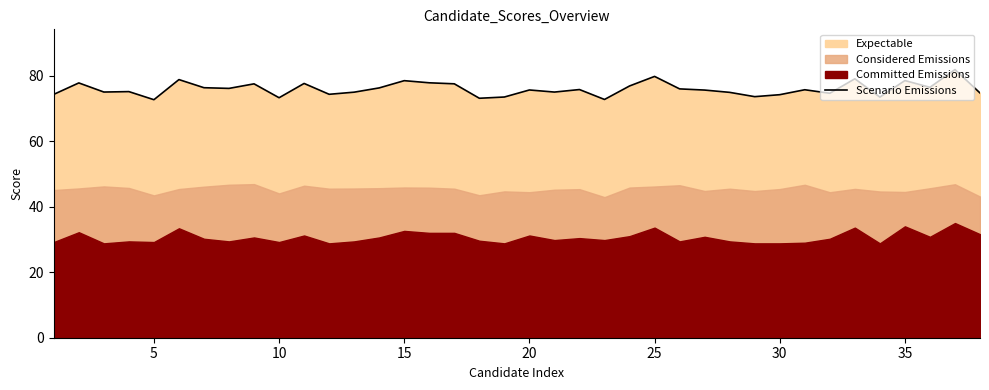

The Scenario Emissions series shows 78.5 at 15. True or false?

True